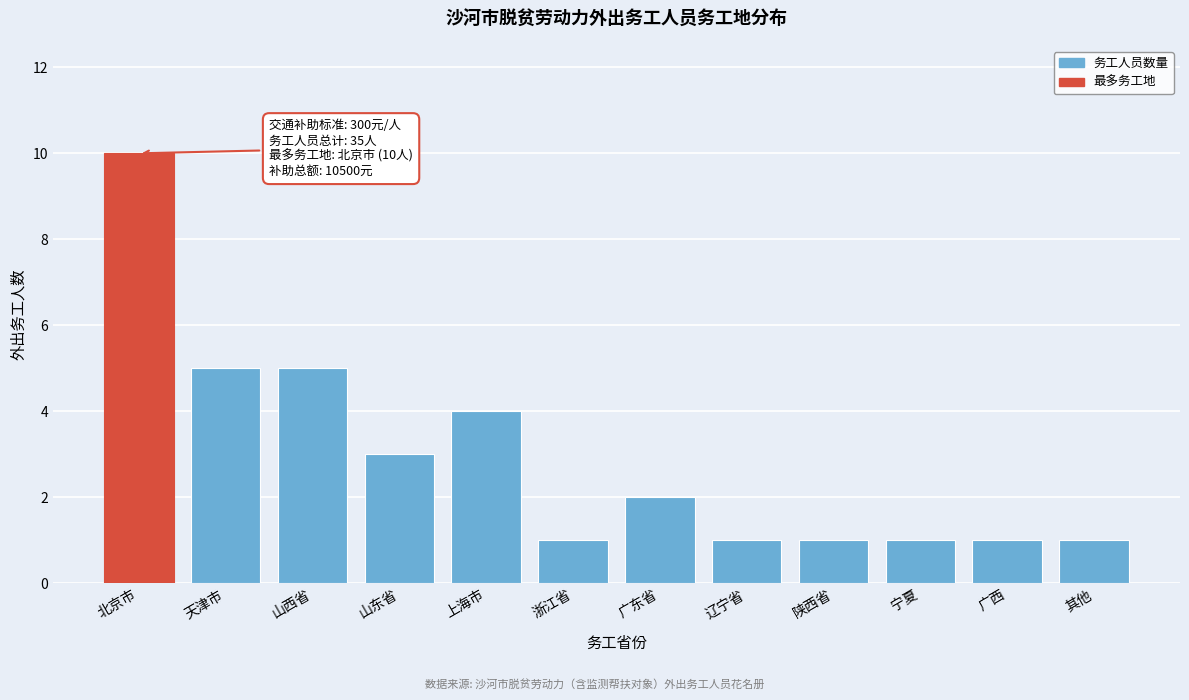

Reading left to right, extract all data points from this chart.

北京市=10	天津市=5	山西省=5	山东省=3	上海市=4	浙江省=1	广东省=2	辽宁省=1	陕西省=1	宁夏=1	广西=1	其他=1